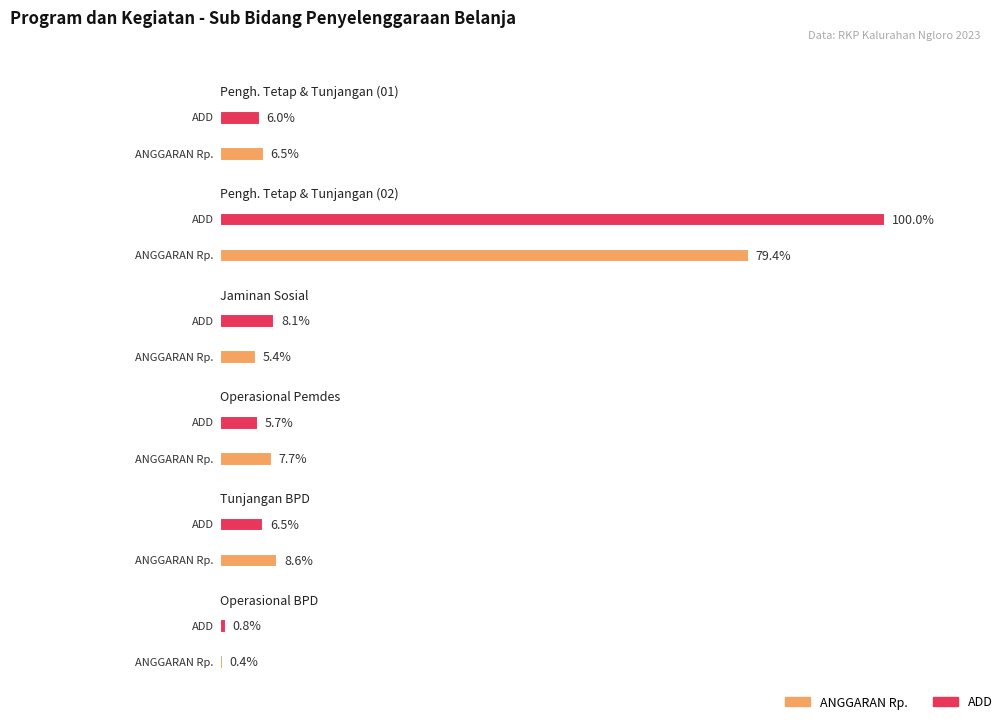

Reading left to right, extract all data points from this chart.

Penyediaan Penghasilan Tetap dan Tunjangan (01): ANGGARAN Rp.=40950000	ADD=37500000
Penyediaan Penghasilan Tetap dan Tunjangan (02): ANGGARAN Rp.=499102400	ADD=628230000
Penyediaan Jaminan Sosial: ANGGARAN Rp.=33710578	ADD=51060972
Penyediaan Operasional Pemerintah Desa: ANGGARAN Rp.=48625677	ADD=35960280
Penyediaan Tunjangan BPD: ANGGARAN Rp.=53950000	ADD=40625000
Penyediaan Operasional BPD: ANGGARAN Rp.=2400000	ADD=5000000